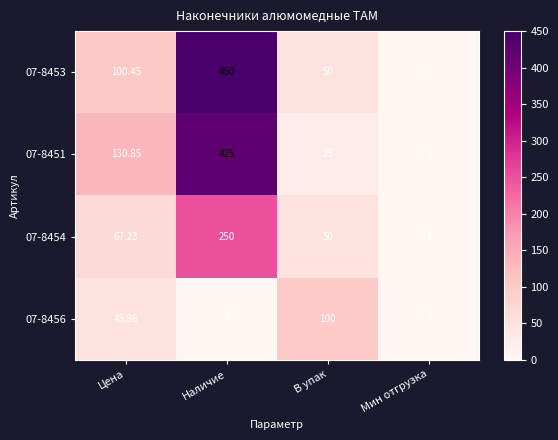

At which category does the chart reach its minimum across all series?

Наличие